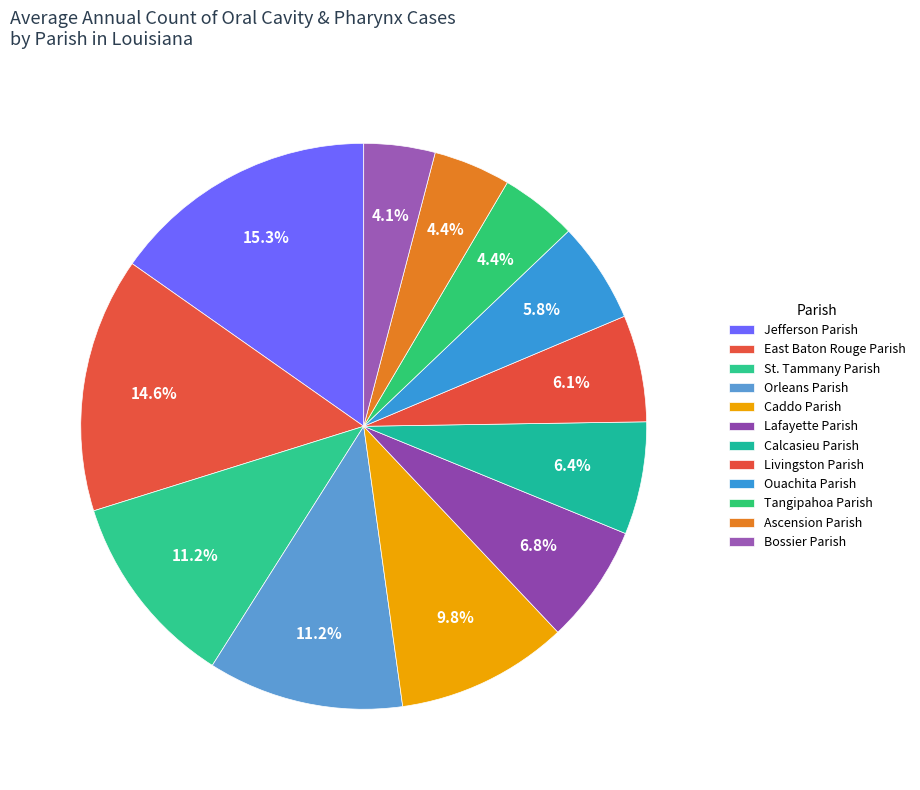

How many slices are in this pie chart?

12